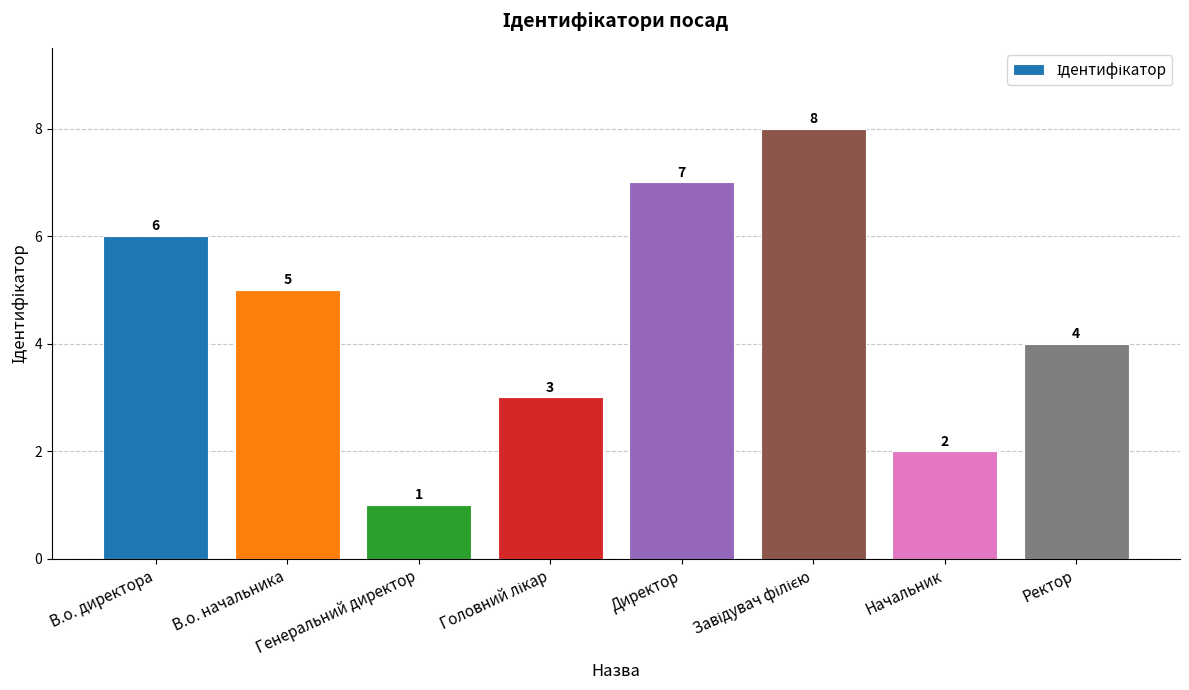

Does the chart contain stacked bars?

No